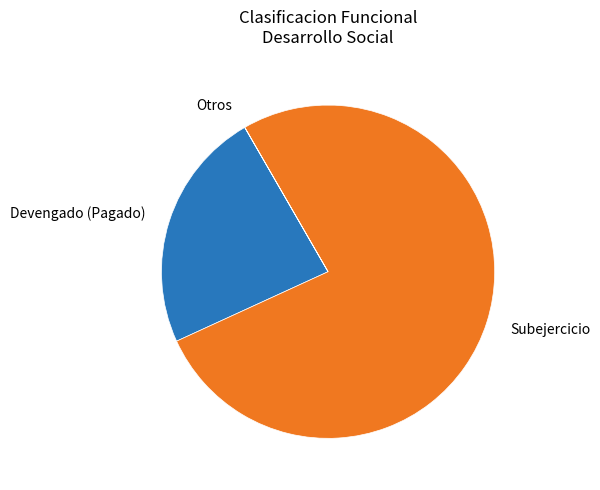

Is it true that Devengado is 24% of the pie?

True